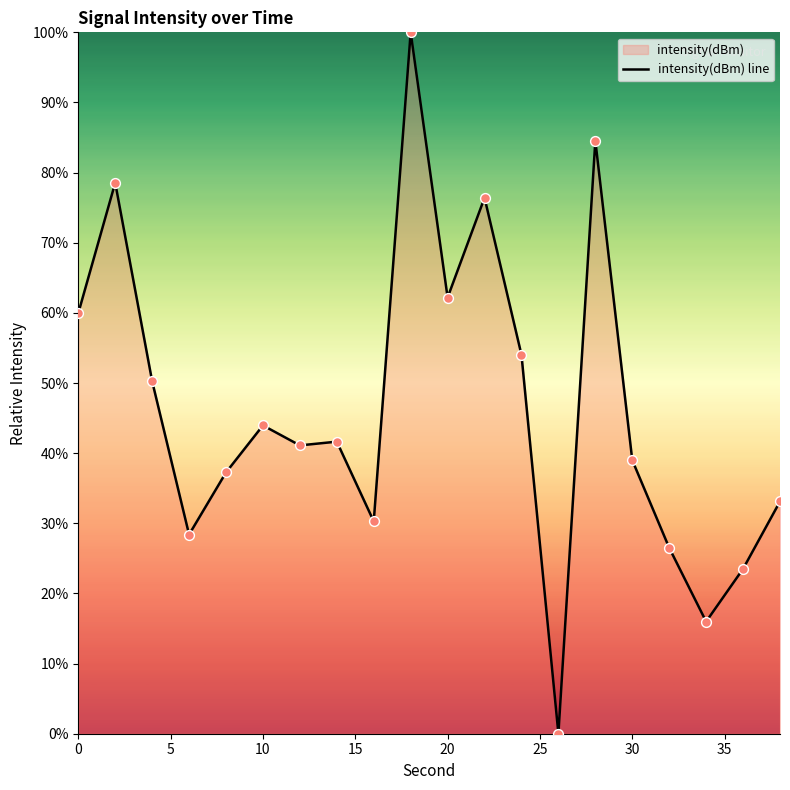

The chart shows a value of 26.7 at 30. True or false?

False